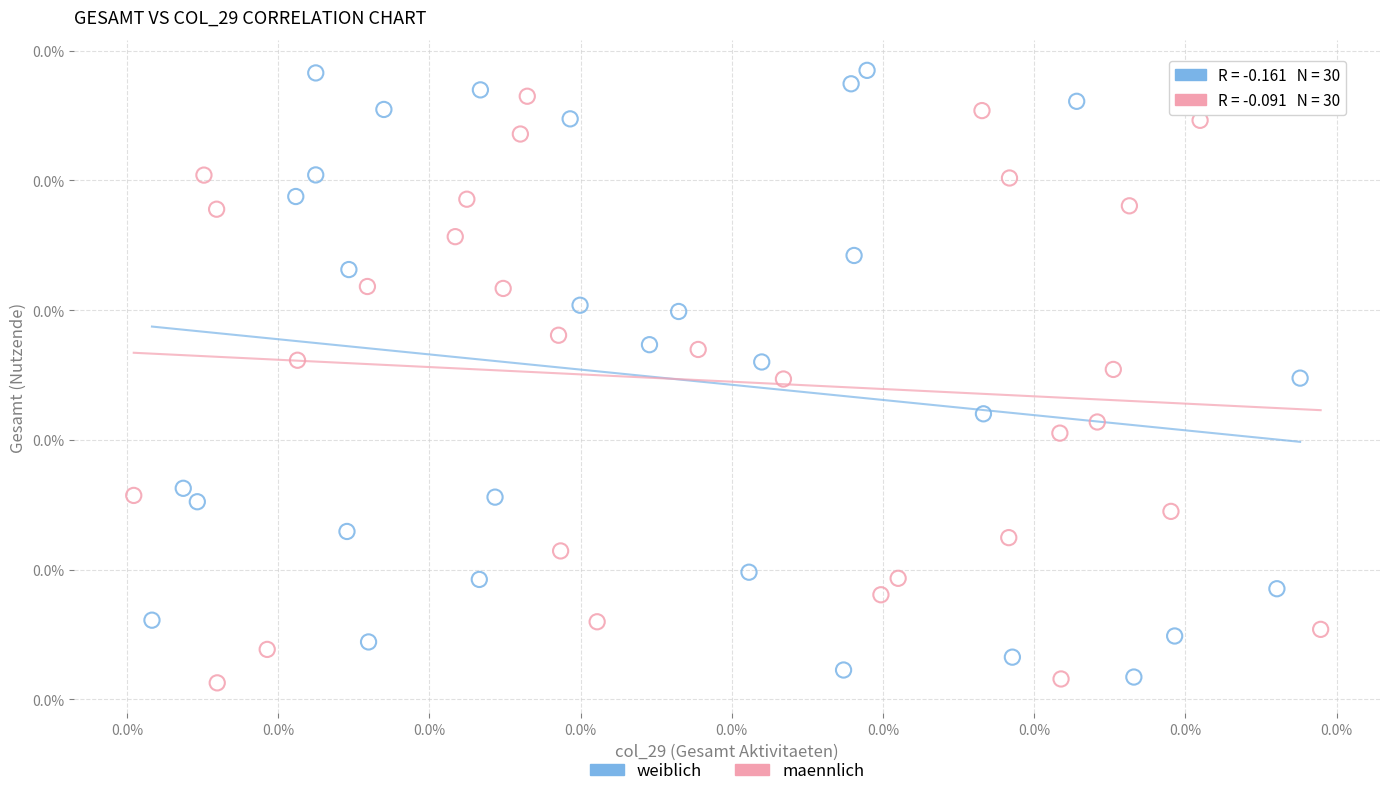

Which series contains the lowest Y value?

maennlich